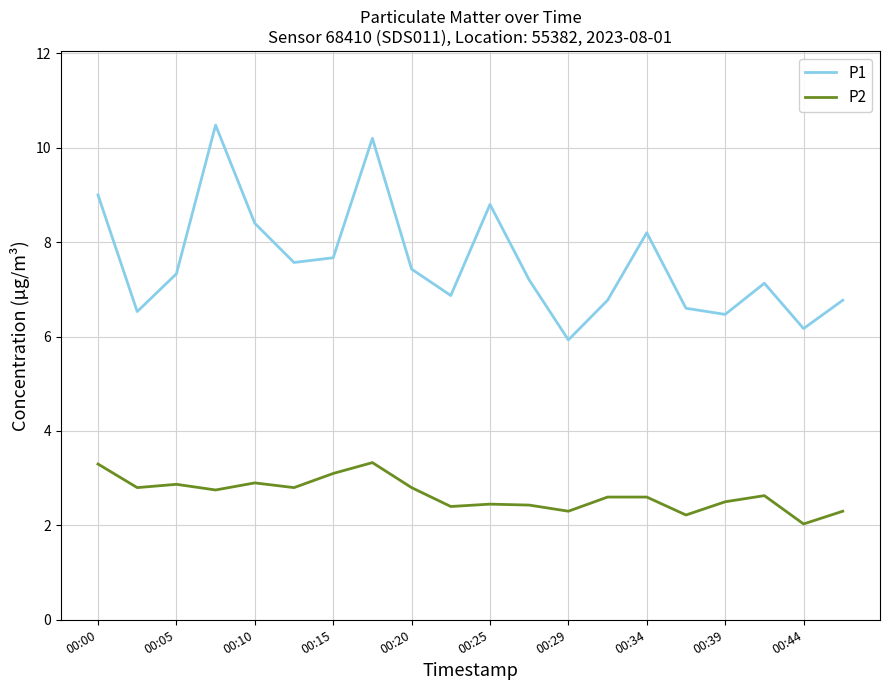

True or false: P2 and P1 intersect in this chart.

False